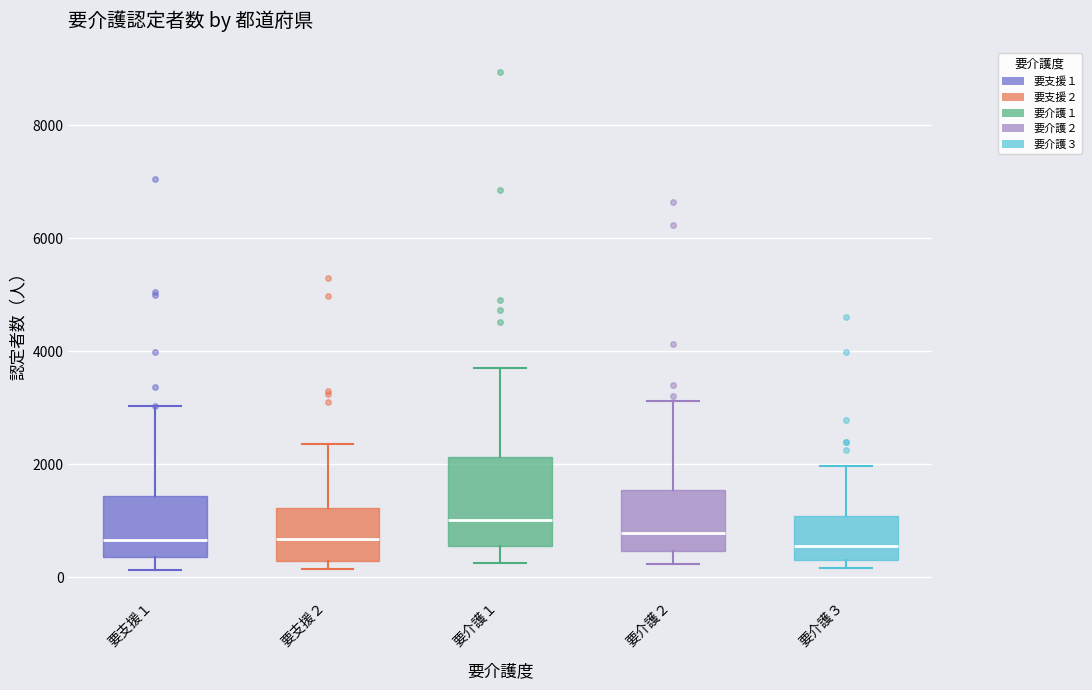

Where does the upper whisker of the box for 要介護３ end on the y-axis? The values are not printed on the chart, so give them approximately, as read against the axis.

2000